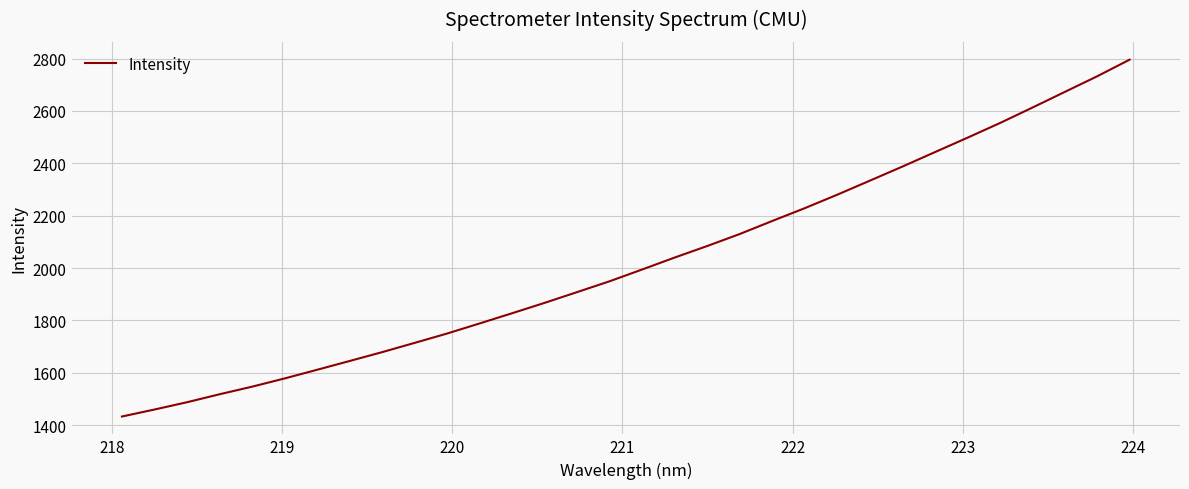

Reading left to right, extract all data points from this chart.

1433.3	1460.1	1487.9	1518.3	1547.3	1578.7	1611.9	1645.4	1679.2	1714.6	1750.4	1788.9	1827.9	1867.6	1908.7	1950.1	1995.0	2040.6	2084.6	2130.3	2180.2	2229.0	2280.4	2333.8	2387.5	2442.6	2497.6	2553.6	2612.6	2672.6	2732.4	2795.9